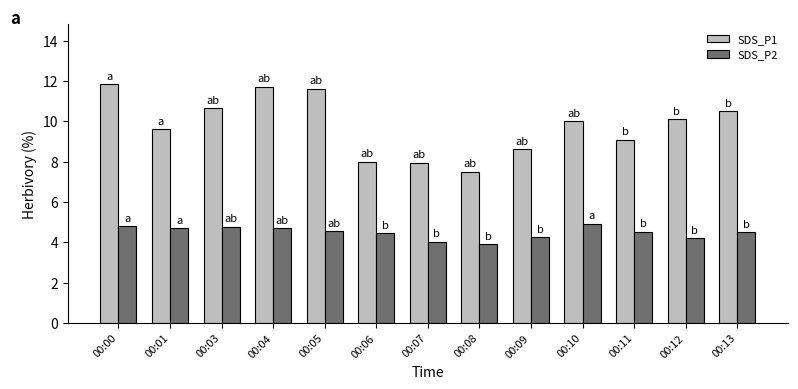

True or false: SDS_P2 has a value of 1.7 at 00:07.

False